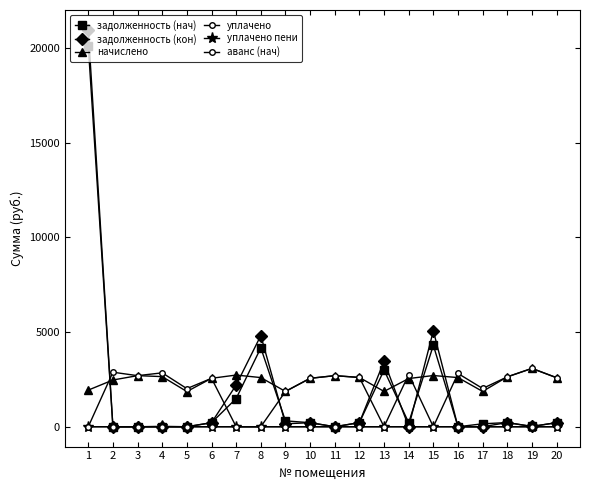

How many values in the задолженность (кон) series are below 213?

10